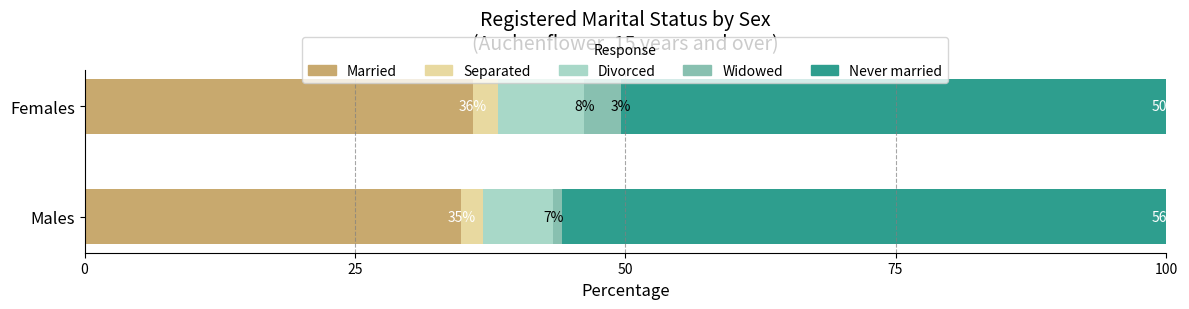

Where is Married nearest to the value 35?

Males